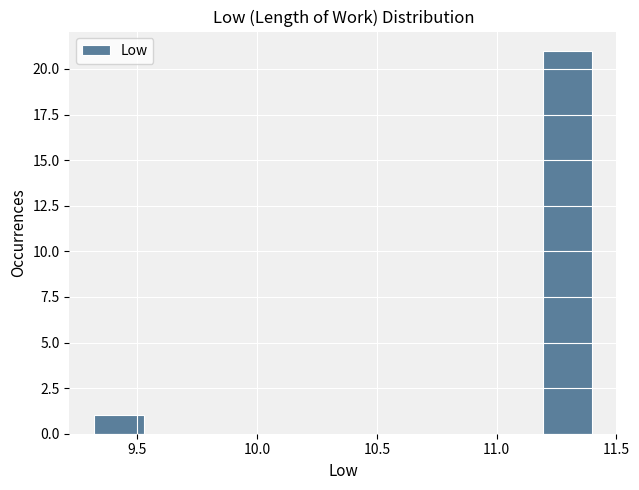

Reading left to right, list every bar in this chart as the range it spans on the x-axis followed by its height. Neither the bar edges nor the heights are printed on the chart, so give them approximately, as read against the axes.

9.30 to 9.55: 1
9.55 to 9.75: 0
9.75 to 9.95: 0
9.95 to 10.15: 0
10.15 to 10.35: 0
10.35 to 10.55: 0
10.55 to 10.80: 0
10.80 to 11.00: 0
11.00 to 11.20: 0
11.20 to 11.40: 21